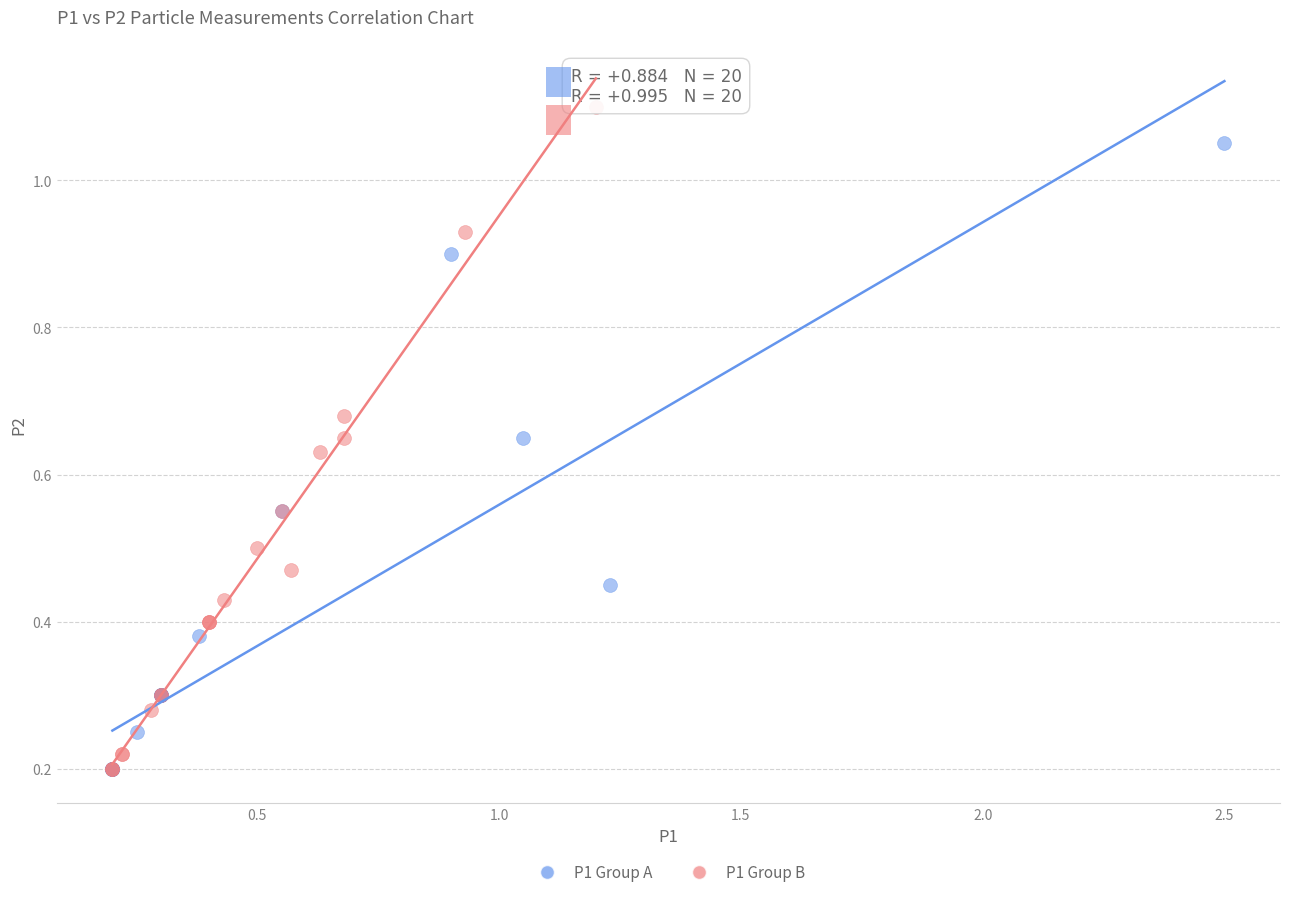

Which series has the largest Y range (max minus min)?

P1 Group B